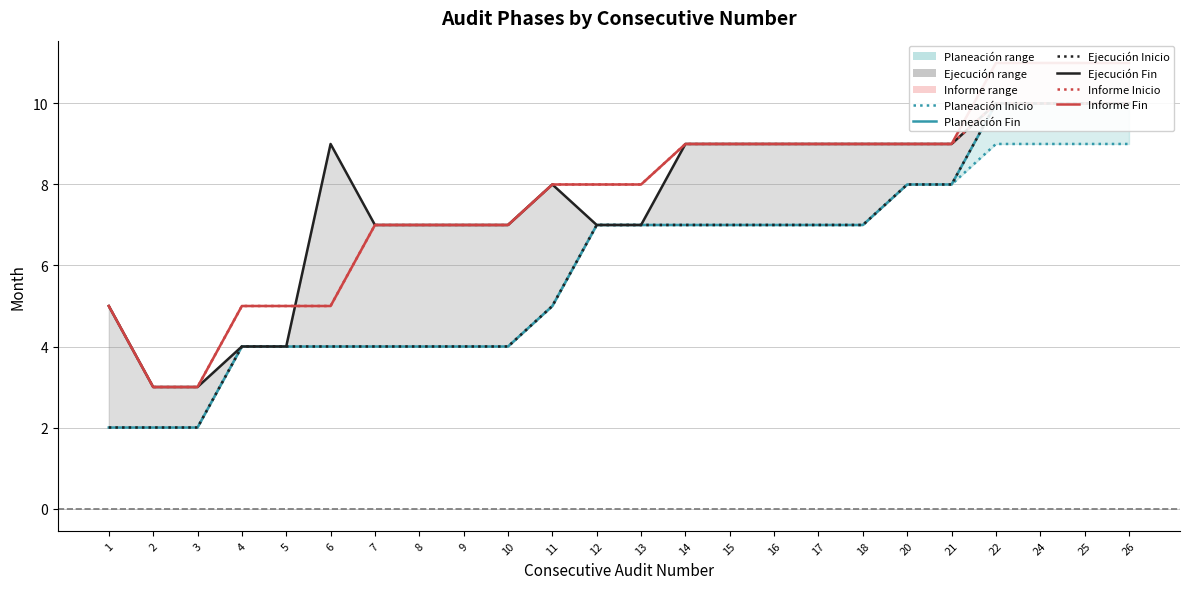

True or false: Planeacion_Fin_Mes has more than 1 interior local peaks.

False